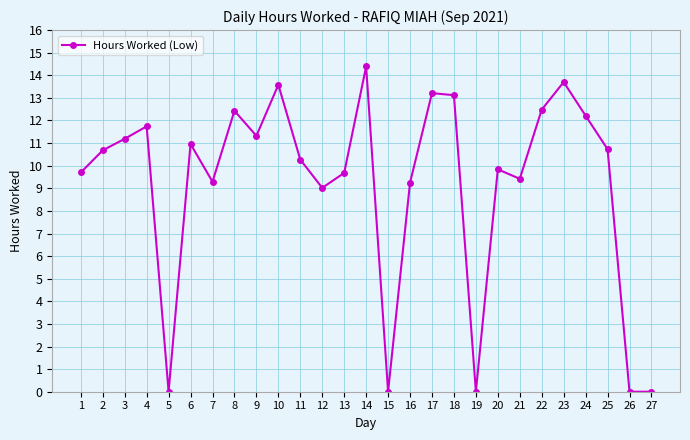

At which category does the chart reach its peak across all series?

14